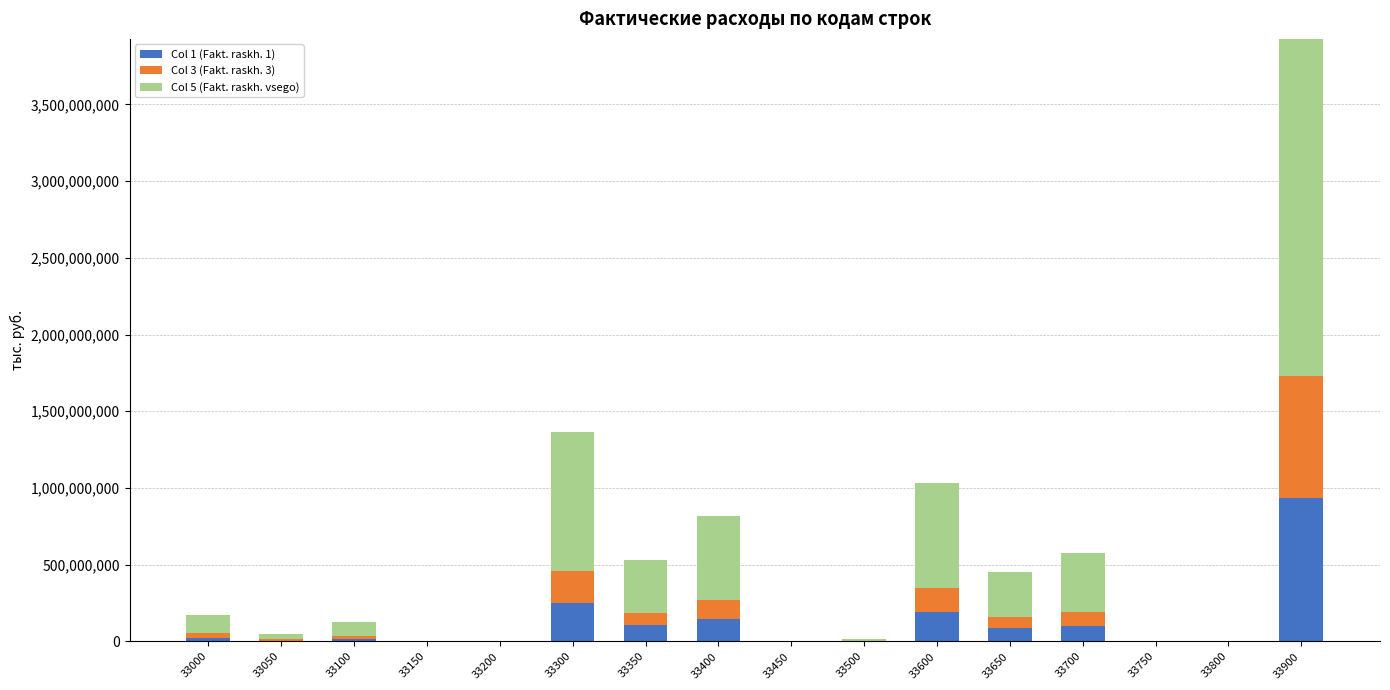

Between 33300 and 33400, which is larger?

33300